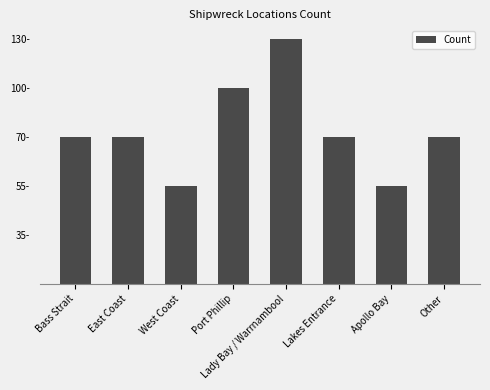

Which category has the highest value across all series?

Lady Bay / Warrnambool